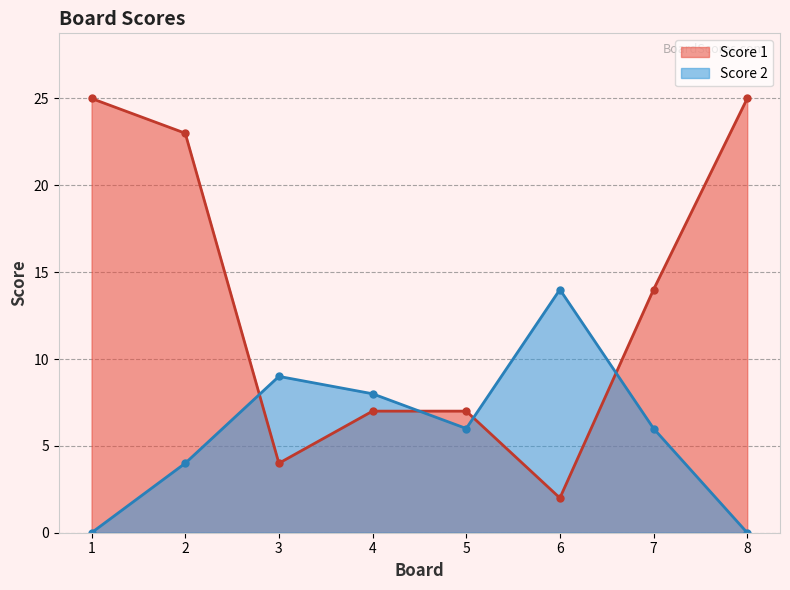

List the series in order of their overall mean, highest first.

Score 1, Score 2